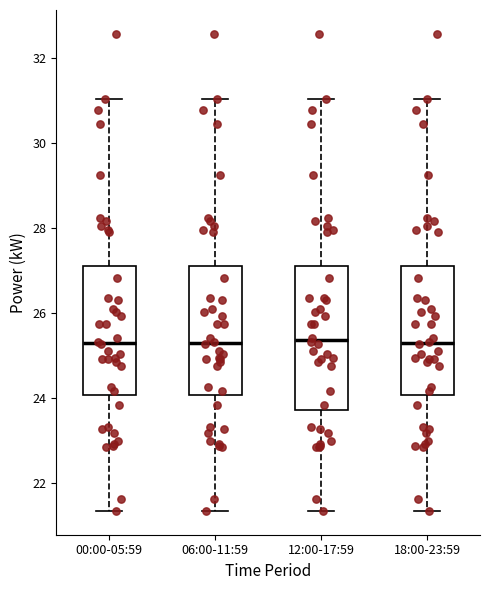

Reading left to right, read every box against the y-axis: the position of its median line, the range the box covers, and the ends of its whiskers. The values are not printed on the chart, so give them approximately, as read against the axis.

00:00-05:59: median 25.2, box 24.0 to 27.0, whiskers 21.4 to 31.0
06:00-11:59: median 25.2, box 24.0 to 27.0, whiskers 21.4 to 31.0
12:00-17:59: median 25.4, box 23.8 to 27.0, whiskers 21.4 to 31.0
18:00-23:59: median 25.2, box 24.0 to 27.0, whiskers 21.4 to 31.0